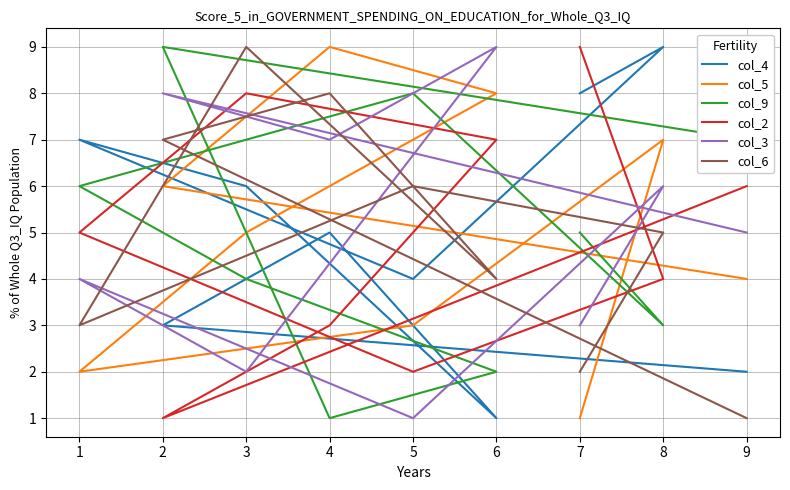

How many times do col_6 and col_2 cross each other?

6